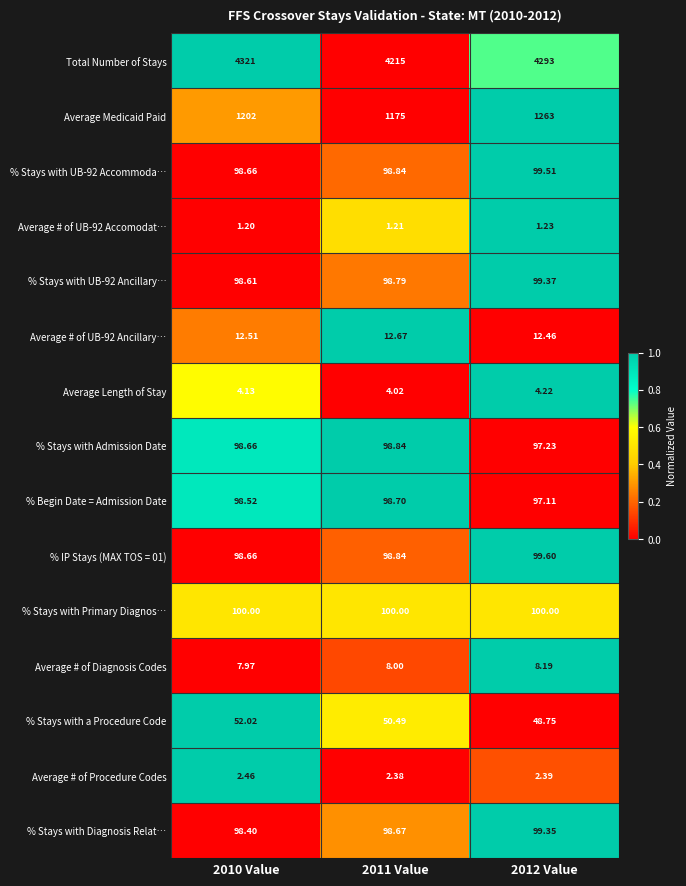

How many distinct data groups are displayed?

15